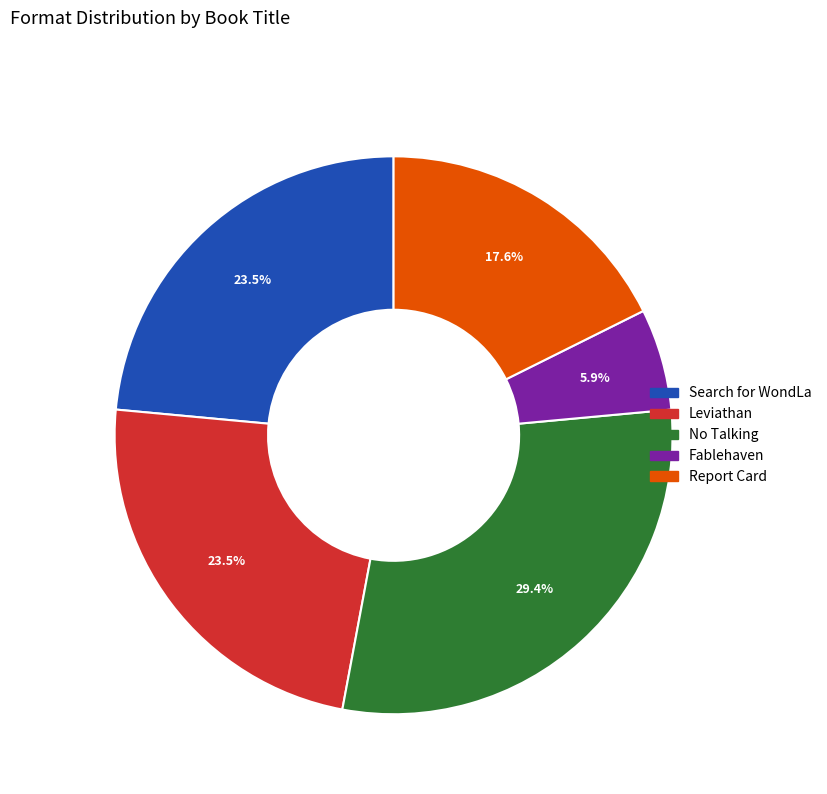

To the nearest percent, what is the difference between the largest and smallest slice percentages?

24%